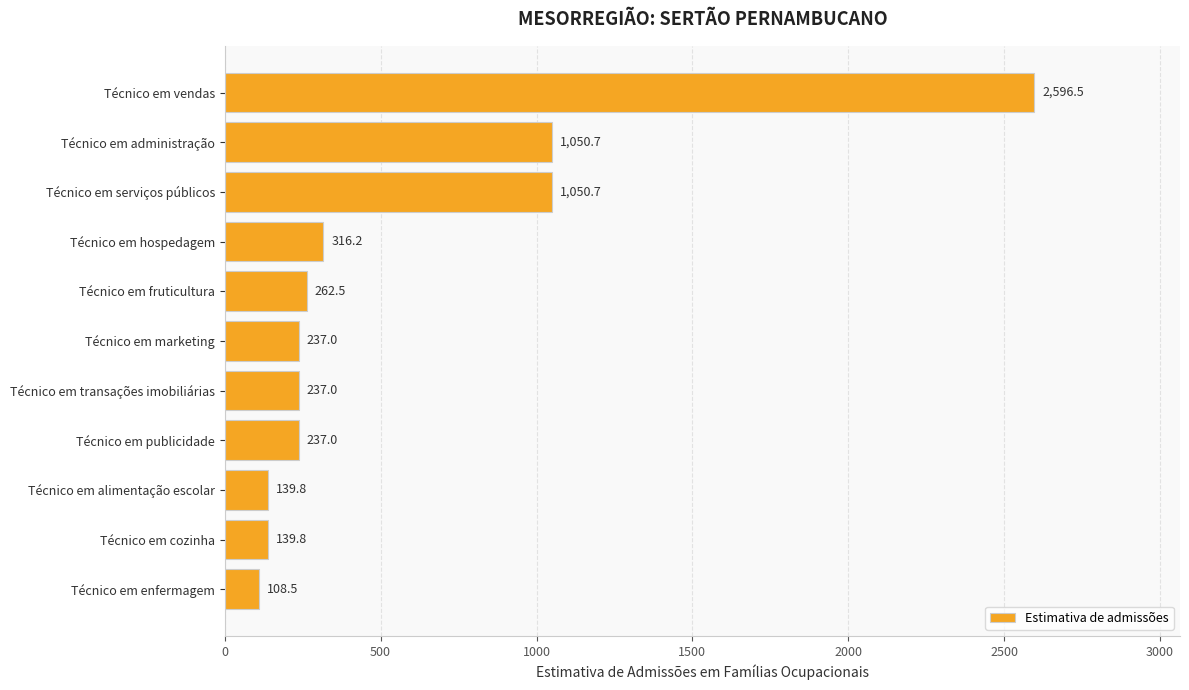

What is the change in value from Técnico em fruticultura to Técnico em transações imobiliárias?

-25.5